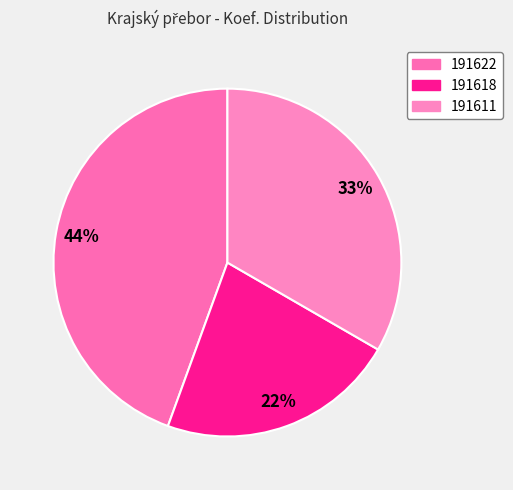

To the nearest percent, what percentage of the pie is 191622?

44%